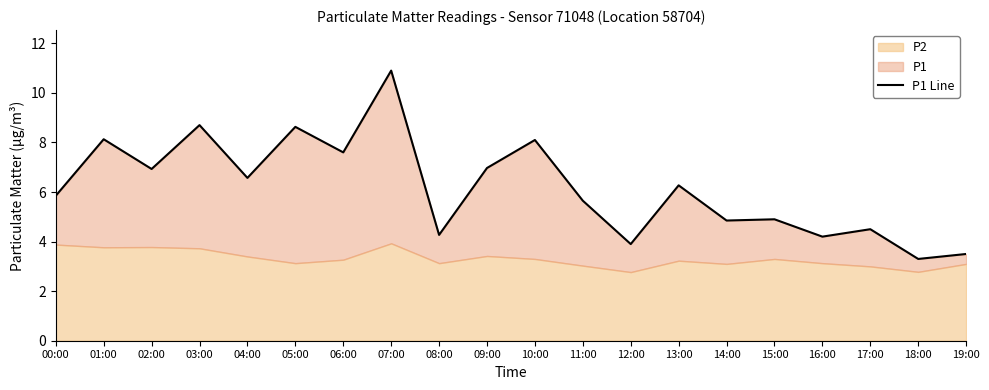

What is the sum of all values?

123.7